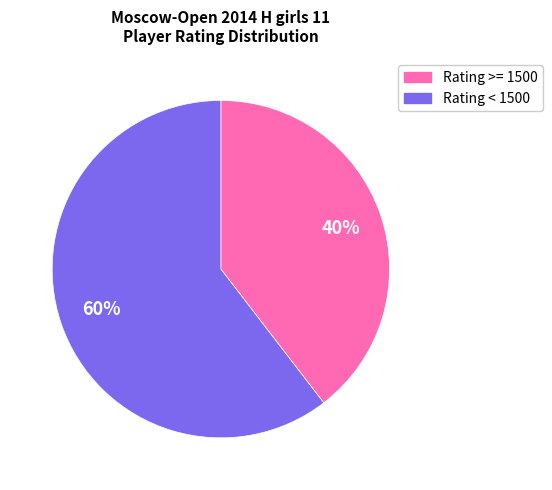

Count the number of slices in the pie.

2